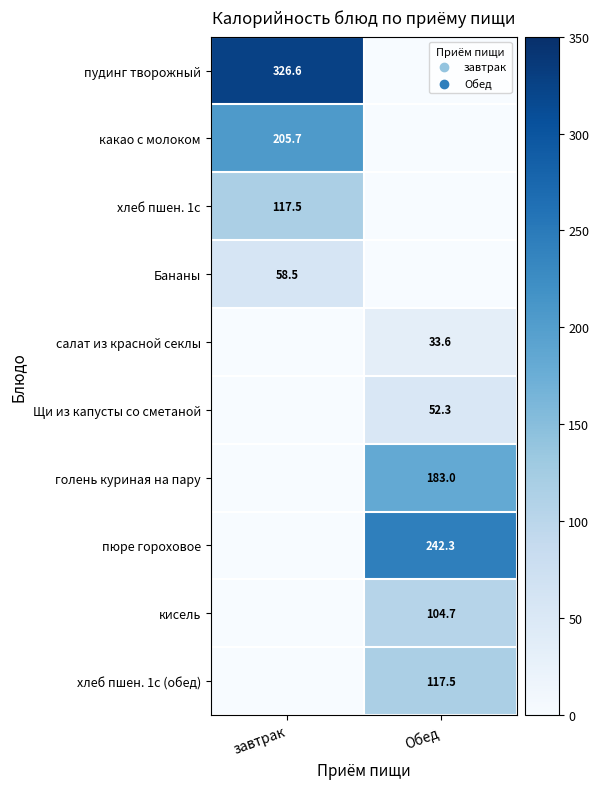

Is it true that голень куриная на пару equals 119.6 at Обед?

False